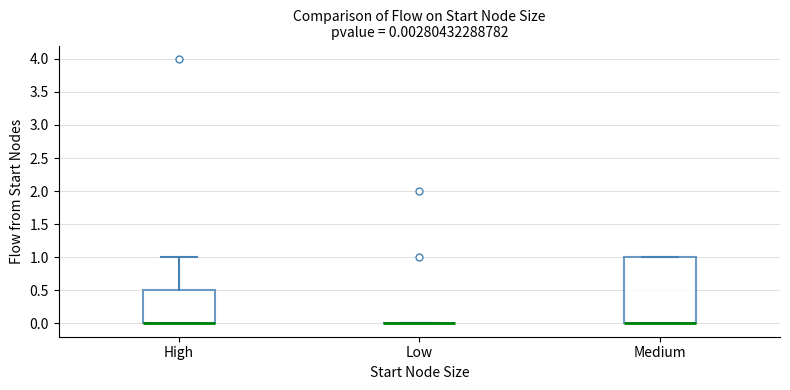

Comparing the boxes themselves (not the whiskers), which one is the tallest?

Medium